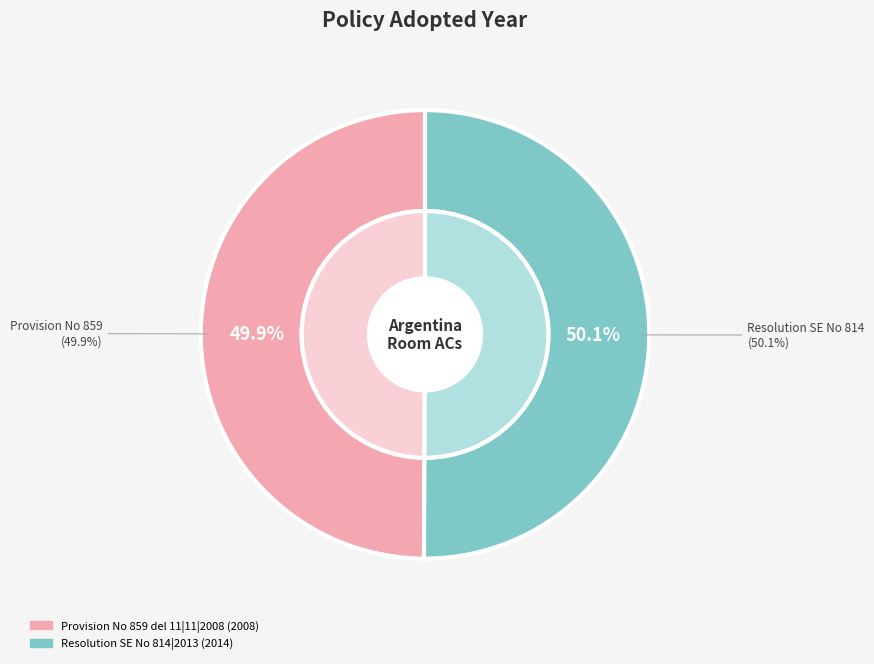

What percentage do Resolution SE No 814|2013 and Provision No 859 del 11|11|2008 together represent?

100.0%